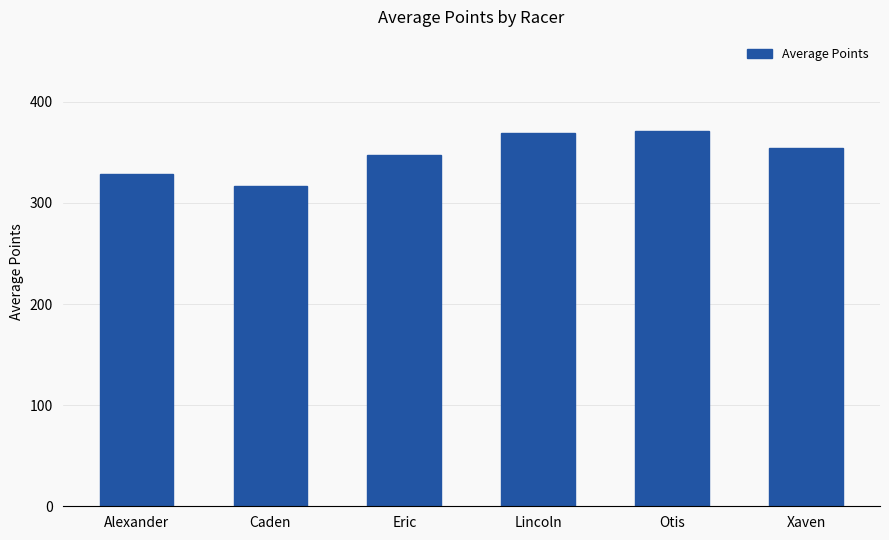

Reading left to right, list all the values displayed in this chart.

Alexander=329.0	Caden=316.3	Eric=347.0	Lincoln=369.2	Otis=371.3	Xaven=354.3